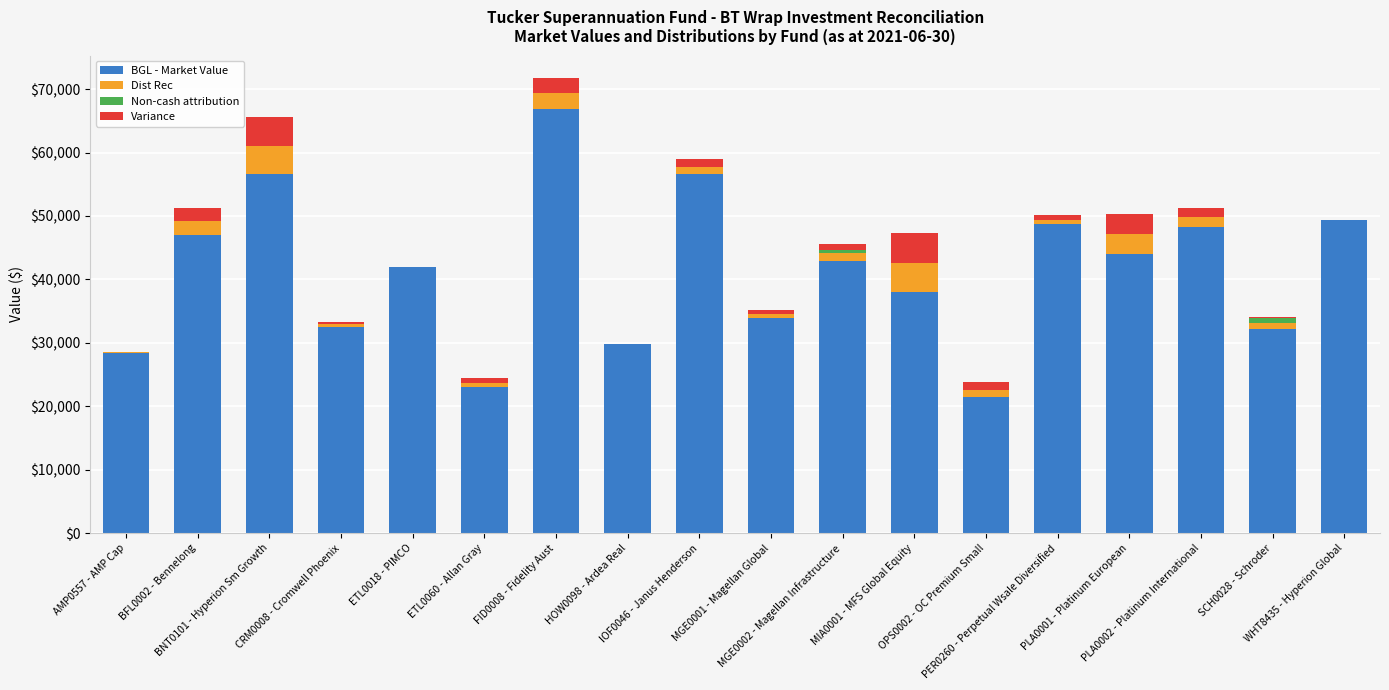

What is the maximum value for BGL - Market Value?

66937.9